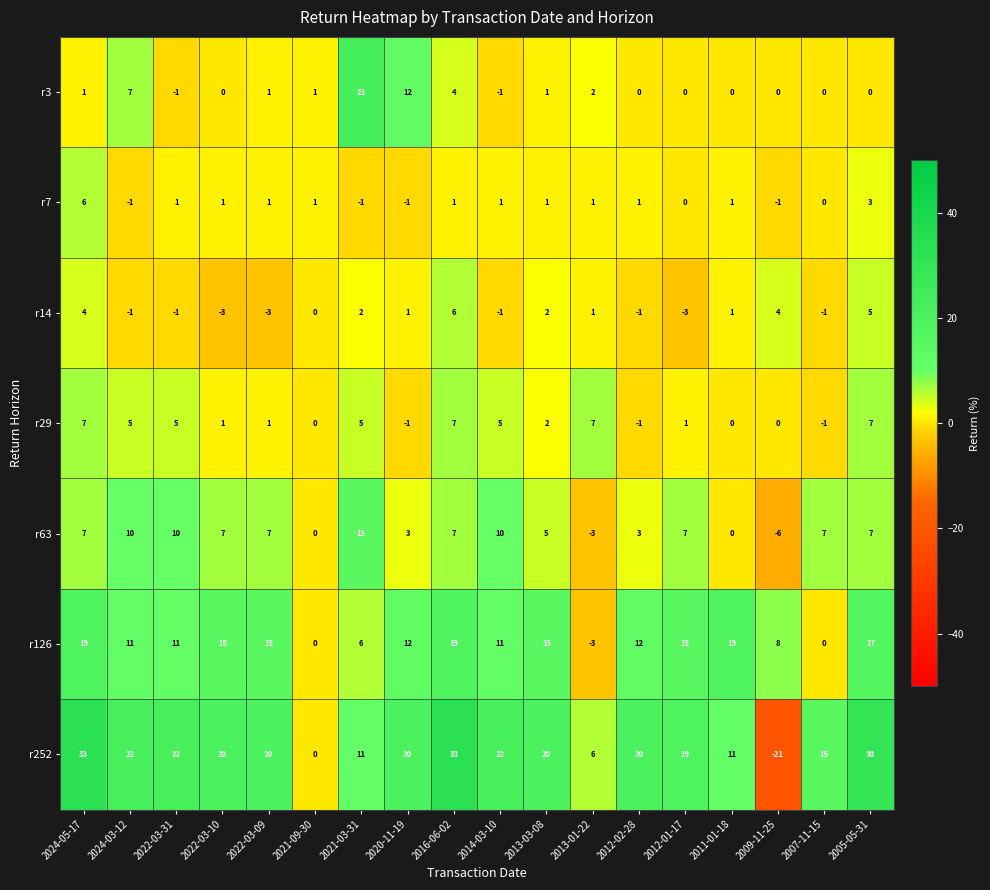

What is the spread (max minus min) of values at 2012-02-28?

21